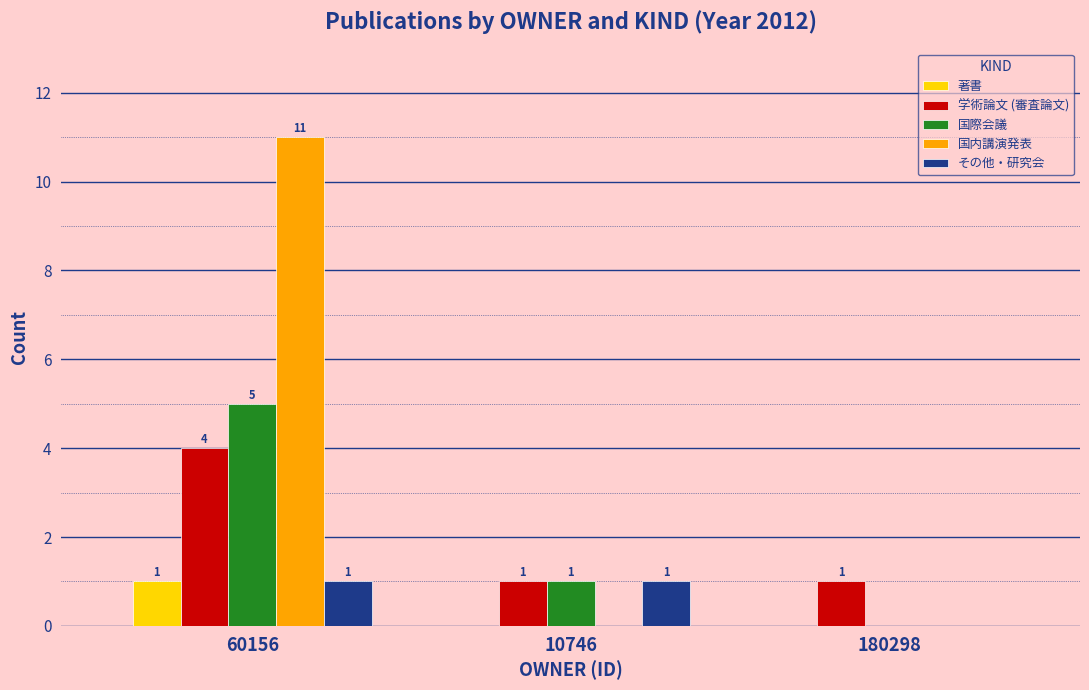

The 学術論文 (審査論文) series shows 4 at 60156. True or false?

True